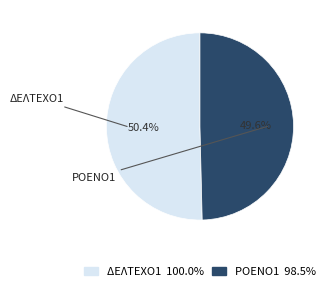

Which category accounts for the majority?

ΔΕΛΤΕΧΟ1